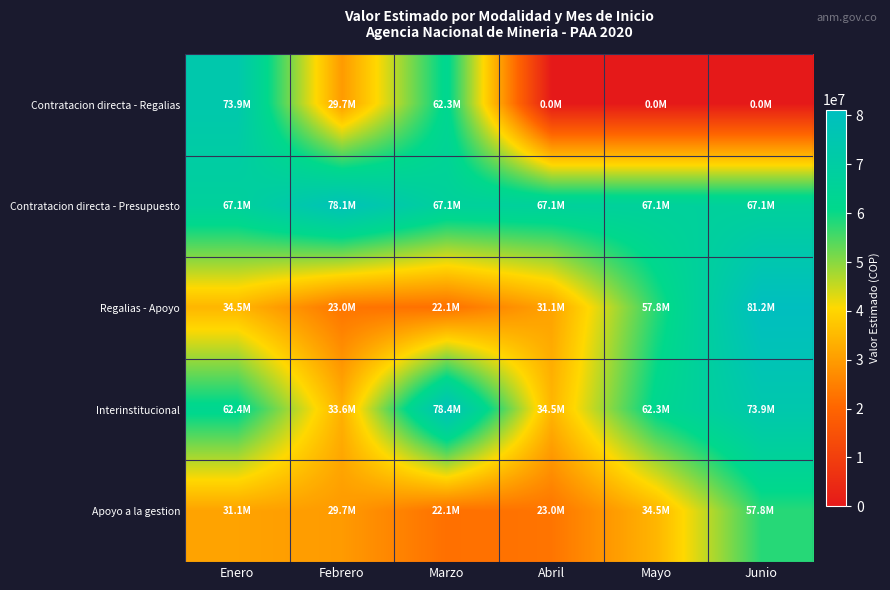

At Junio, list the series in order from smallest to largest.

Contratacion directa - Regalias, Apoyo a la gestion, Contratacion directa - Presupuesto, Interinstitucional, Regalias - Apoyo